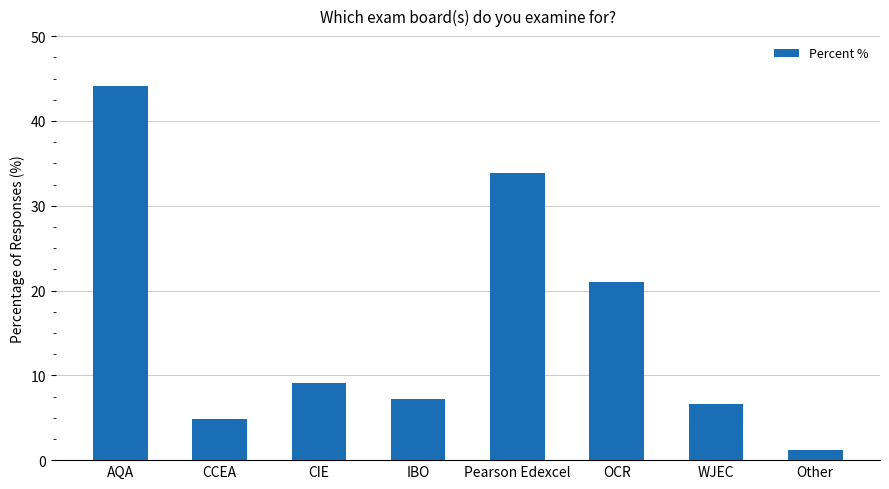

What is the label of the 3rd bar from the right?

OCR